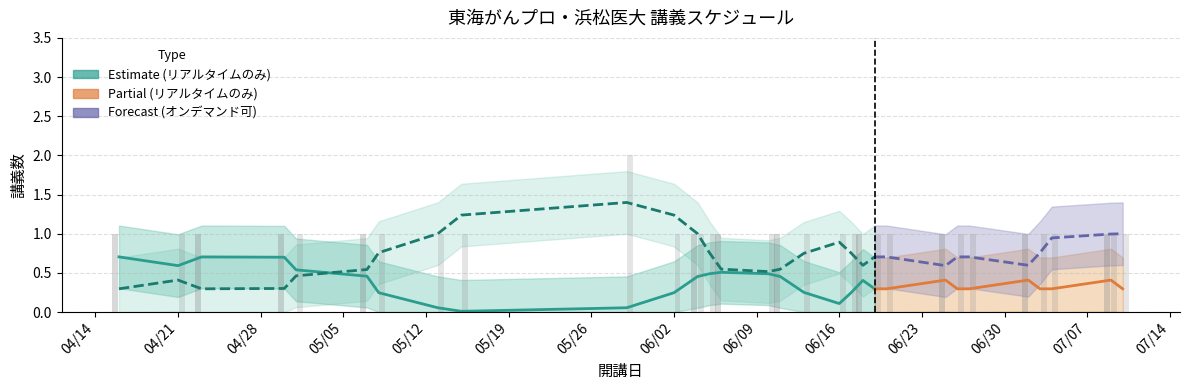

At how many categories does at least one series exceed 0?

33